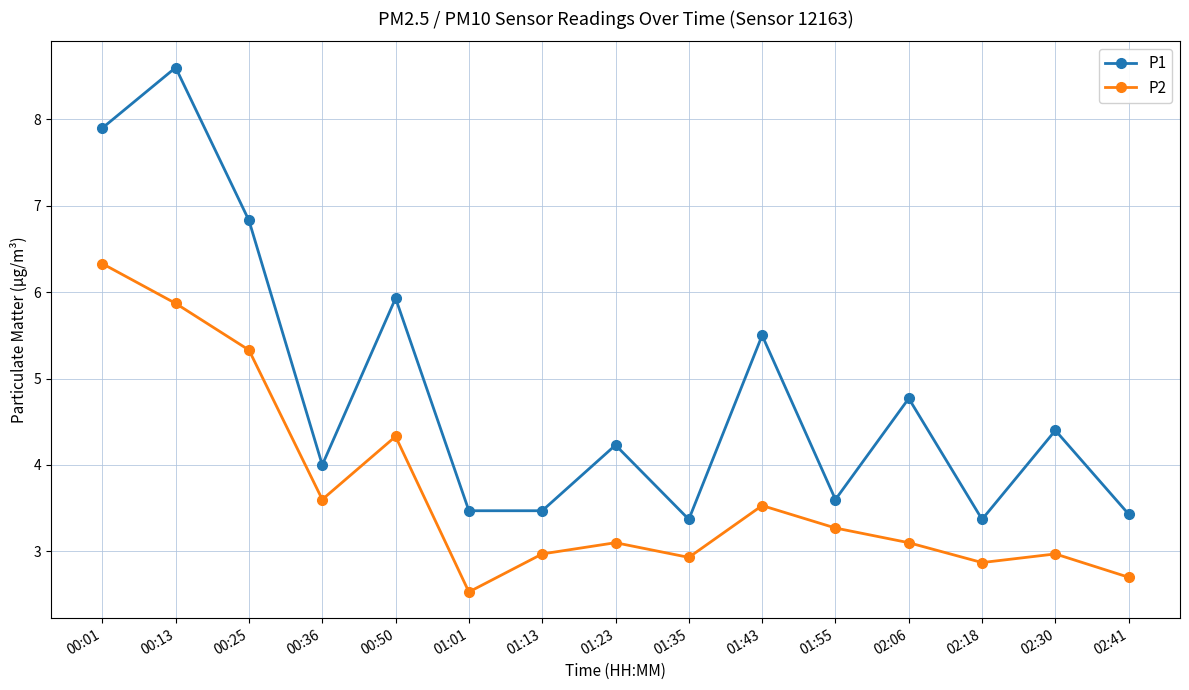

Read the P1 value at 01:13.

3.5